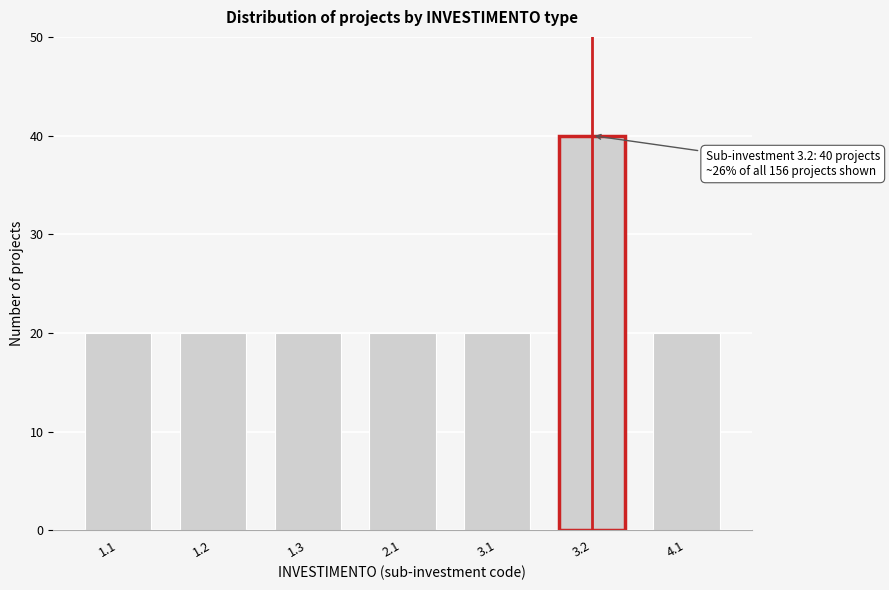

Reading left to right, what are all the values shown in this chart?

1.1=20	1.2=20	1.3=20	2.1=20	3.1=20	3.2=40	4.1=20